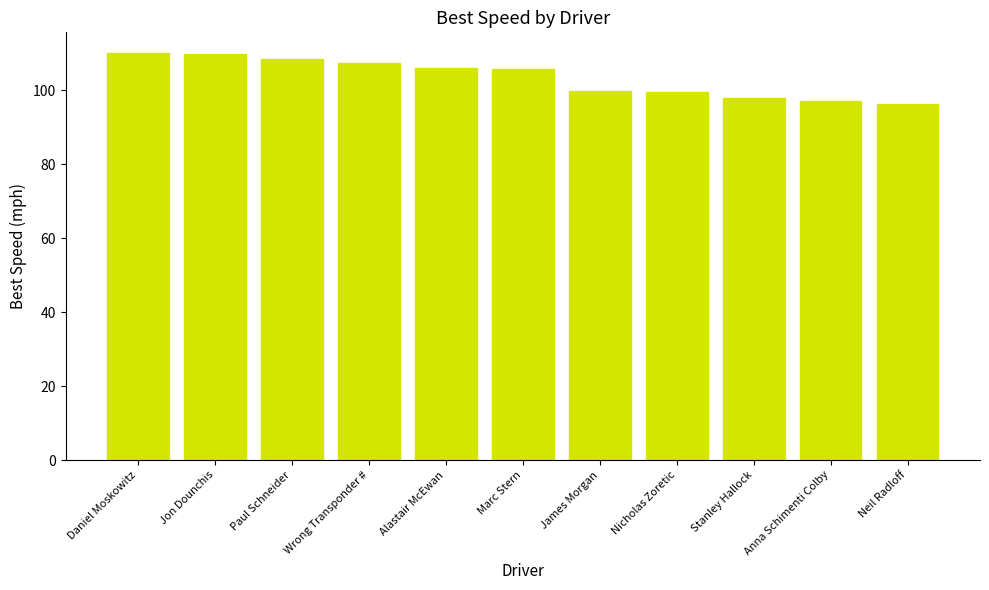

Between Daniel Moskowitz and Neil Radloff, which is larger?

Daniel Moskowitz